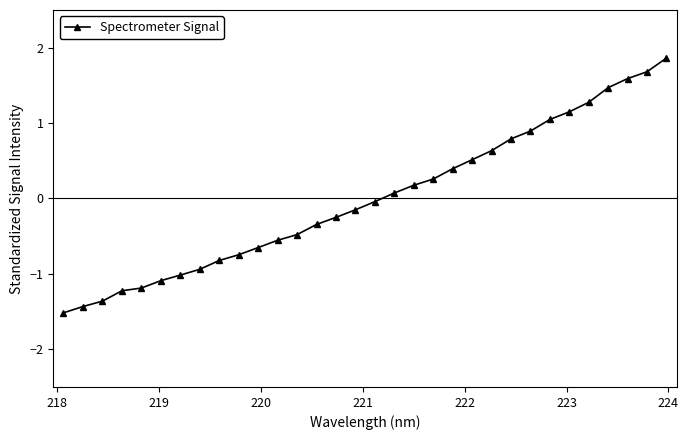

What is the difference between the maximum and minimum values?

3.4